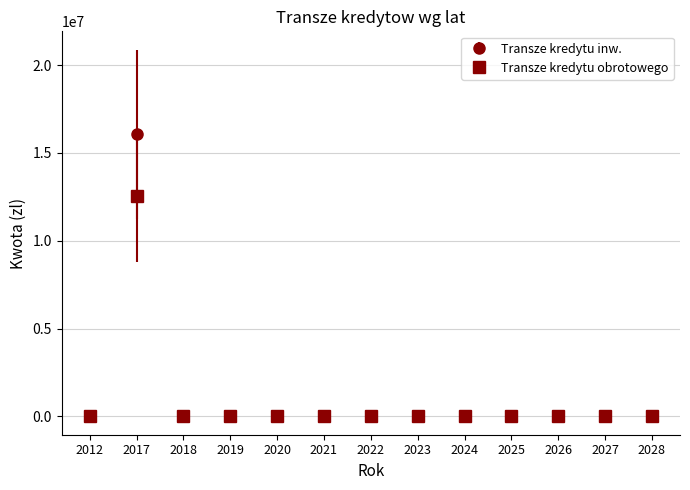

List the series in order of their peak value, lowest first.

Transze kredytu obrotowego, Transze kredytu inw.